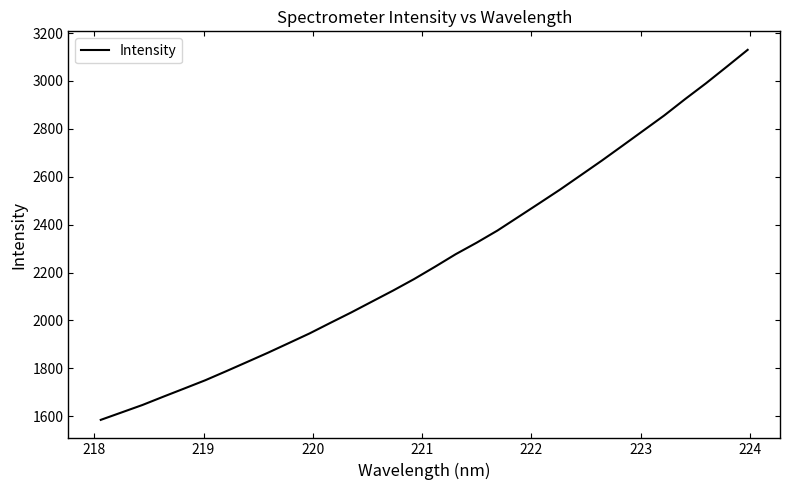

What is the greatest value displayed?

3129.8